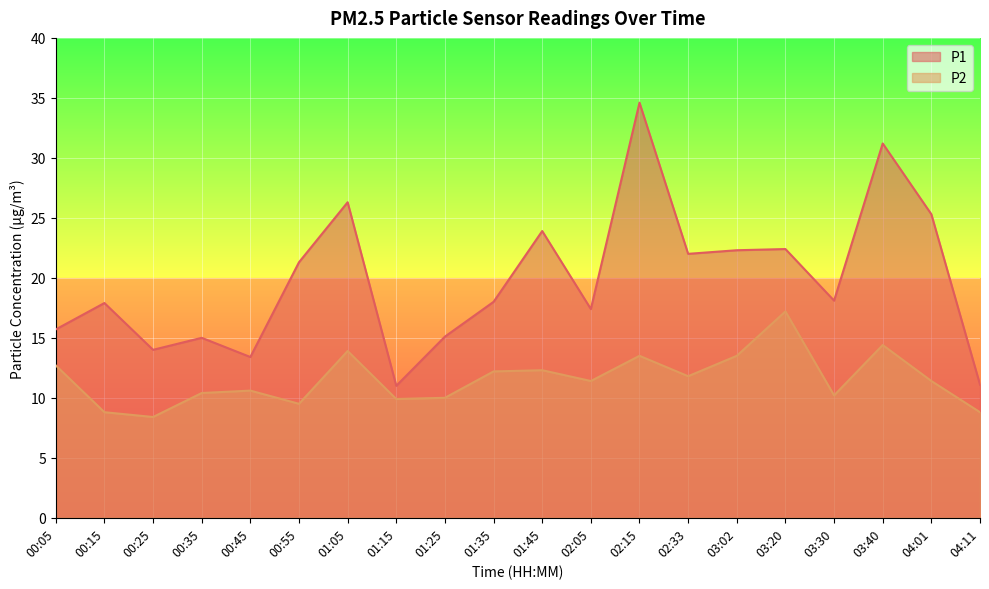

How many values in the P2 series are below 11?

9